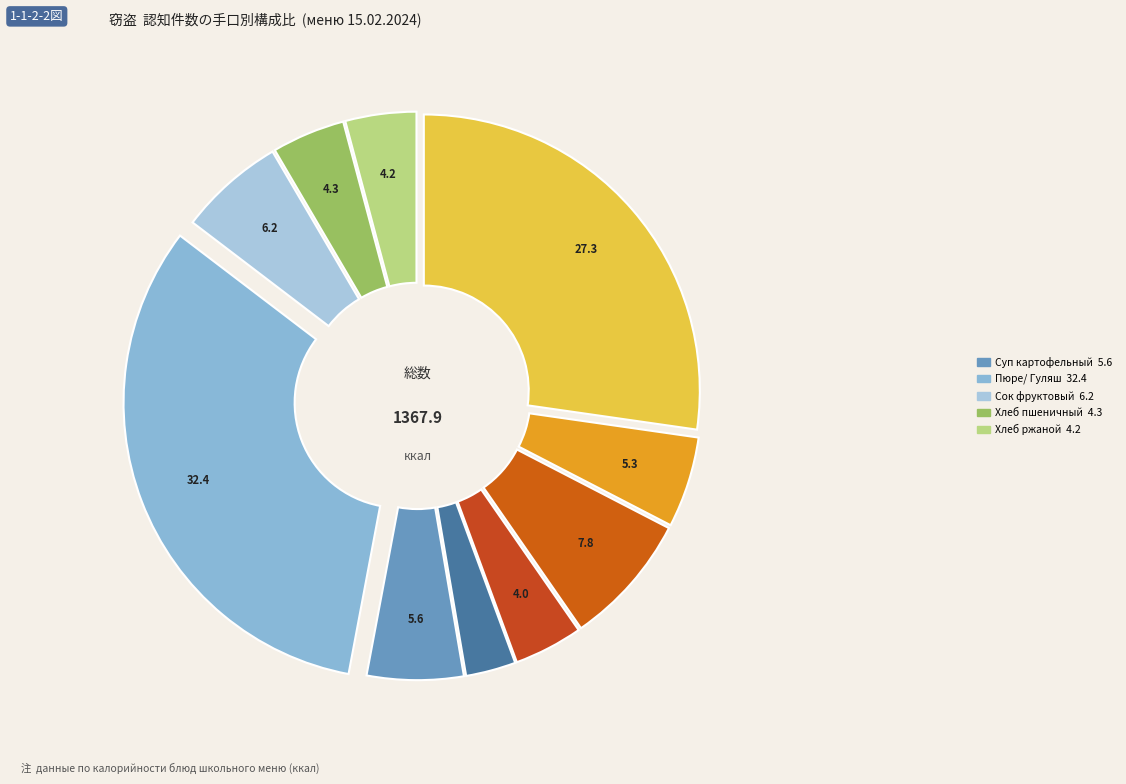

Count the number of slices in the pie.

10